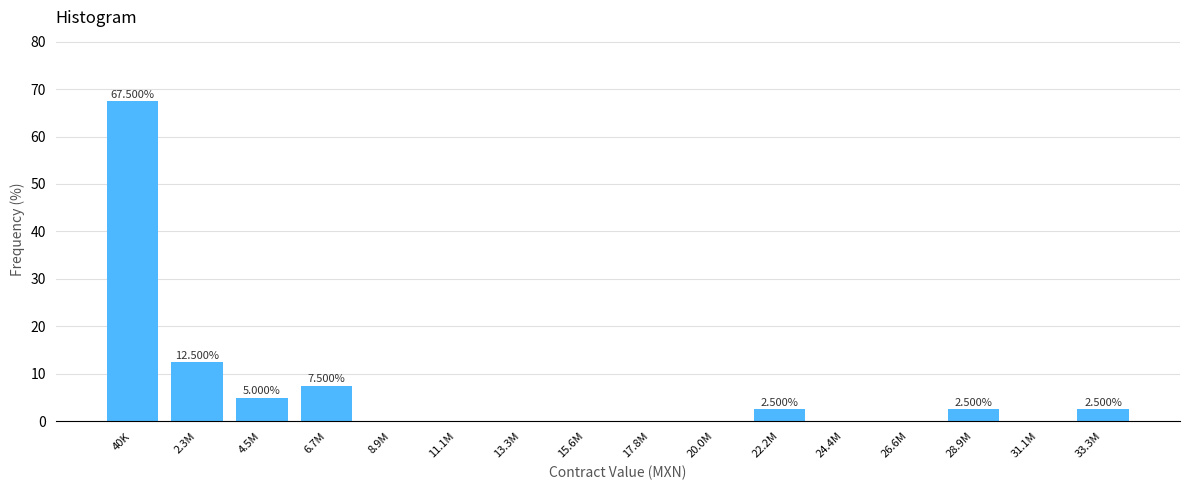

Which has a higher value, 20.0M or 33.3M?

33.3M